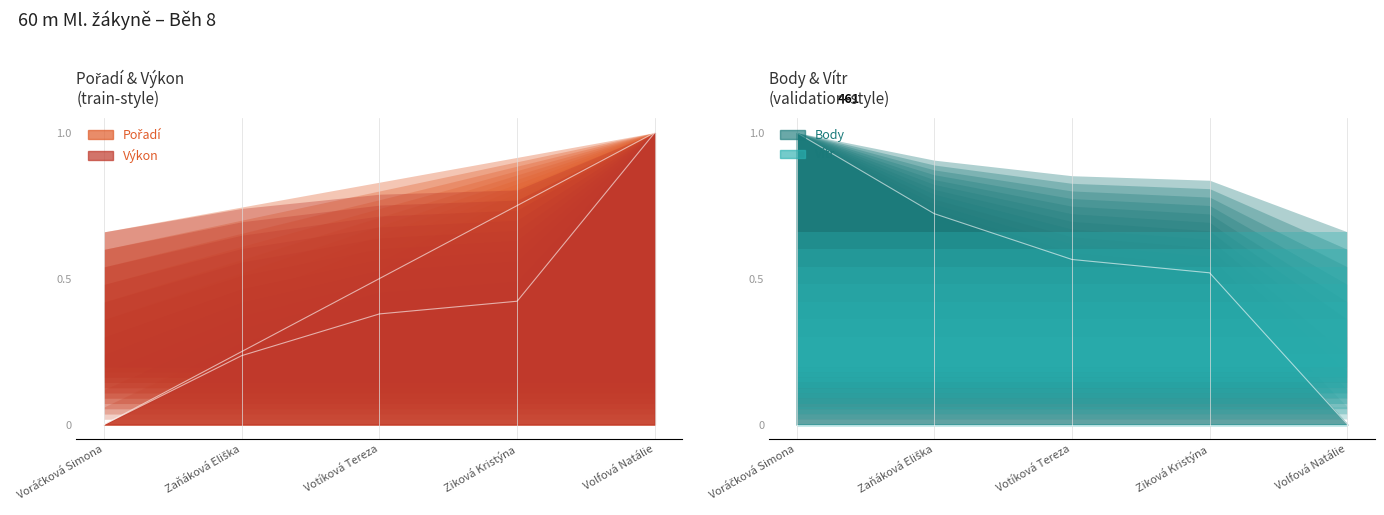

Which series has the widest spread of values?

Pořadí